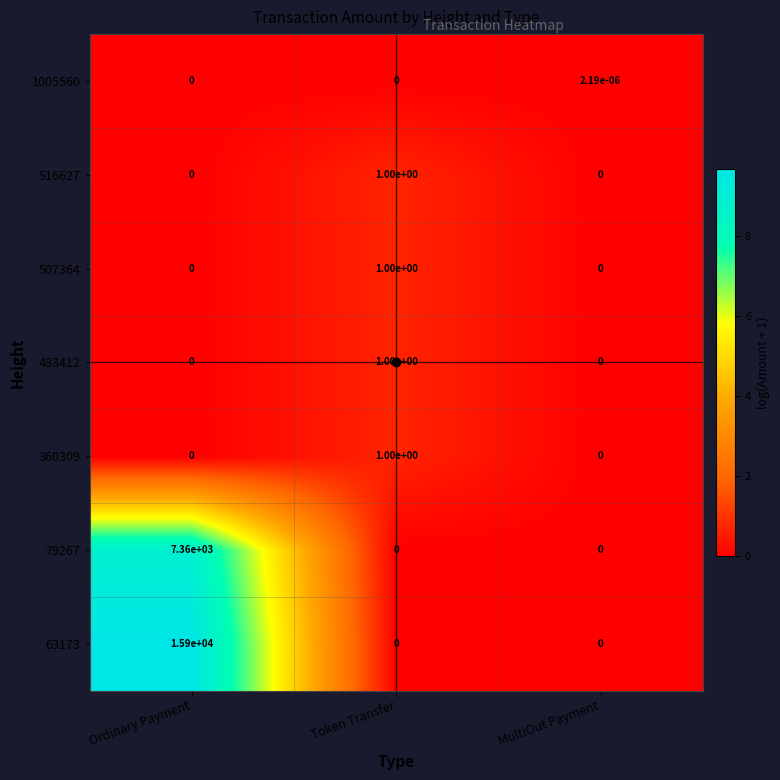

Is the value of 1005560 at MultiOut Payment greater than the value of 63173 at MultiOut Payment?

Yes